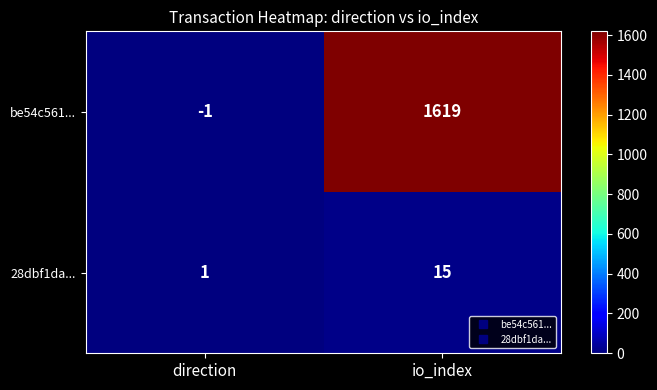

True or false: 28dbf1da... has a value of 1 at direction.

True